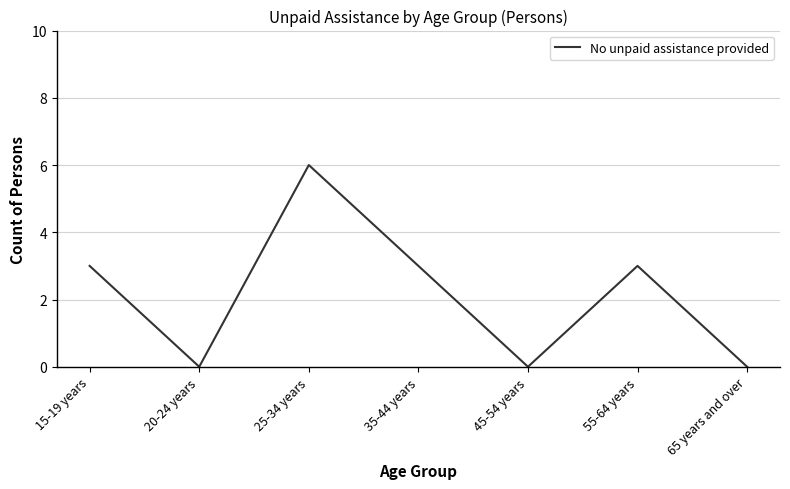

What is the change in value from 20-24 years to 55-64 years?

+3